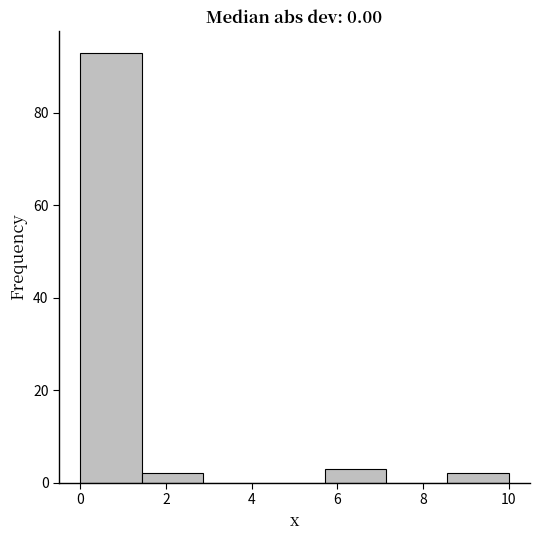

Reading left to right, transcribe this chart: for each bar, give the range it covers on the x-axis and its height. Neither the bar edges nor the heights are printed on the chart, so give them approximately, as read against the axes.

0.0 to 1.4: 94
1.4 to 2.8: 2
2.8 to 4.2: 0
4.2 to 5.8: 0
5.8 to 7.2: 4
7.2 to 8.6: 0
8.6 to 10.0: 2